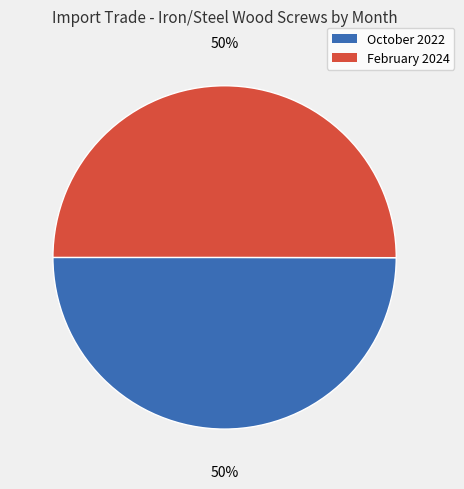

How many slices are in this pie chart?

2